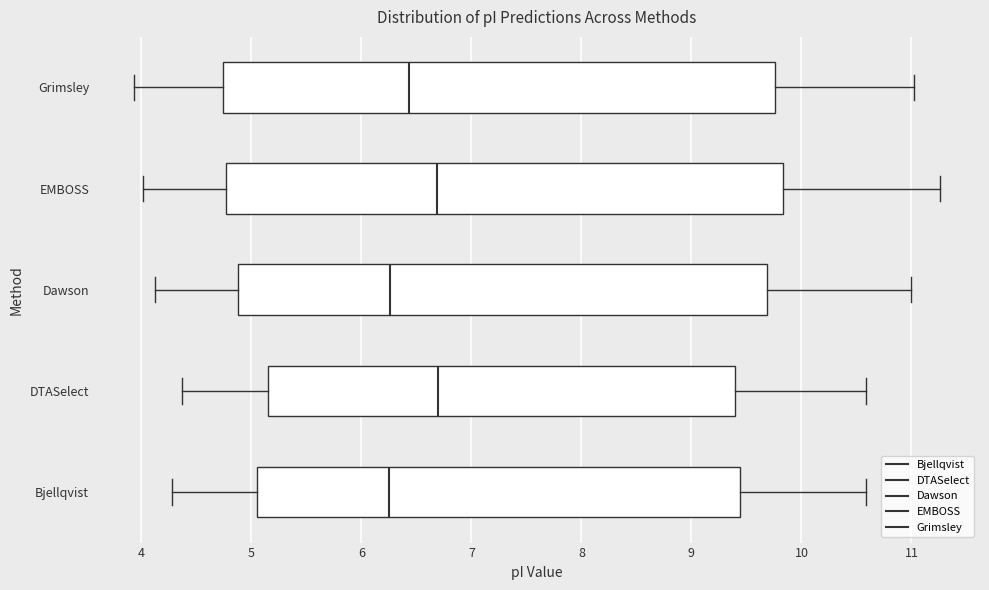

Reading bottom to top, read every box against the x-axis: the position of its median line, the range the box covers, and the ends of its whiskers. The values are not printed on the chart, so give them approximately, as read against the axis.

Bjellqvist: median 6.3, box 5.1 to 9.4, whiskers 4.3 to 10.6
DTASelect: median 6.7, box 5.1 to 9.4, whiskers 4.4 to 10.6
Dawson: median 6.3, box 4.9 to 9.7, whiskers 4.1 to 11.0
EMBOSS: median 6.7, box 4.8 to 9.8, whiskers 4.0 to 11.3
Grimsley: median 6.4, box 4.7 to 9.8, whiskers 3.9 to 11.0